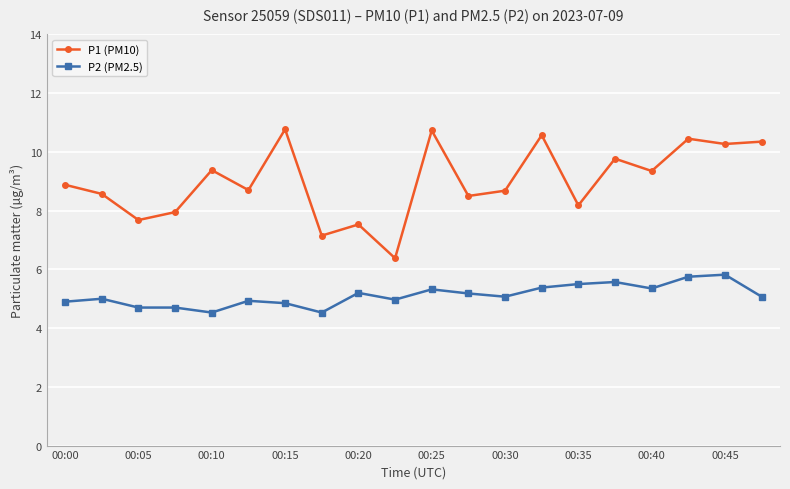

How many lines are shown in the chart?

2